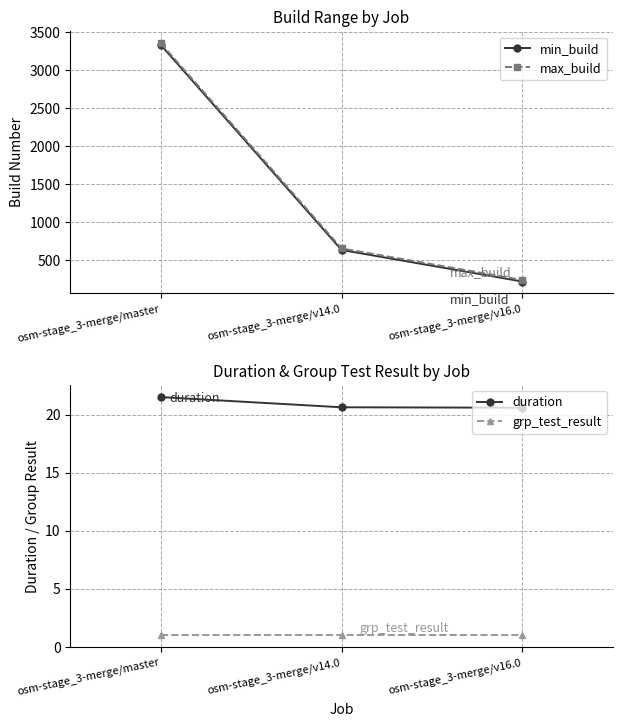

Count the max_build values in the range 237 to 3356.

3